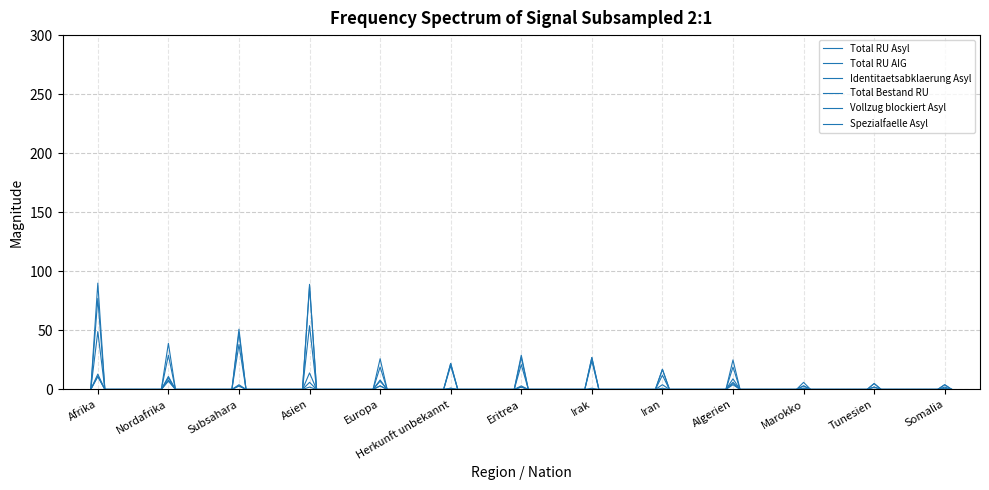

Which label corresponds to the smallest value in the chart?

Afrika